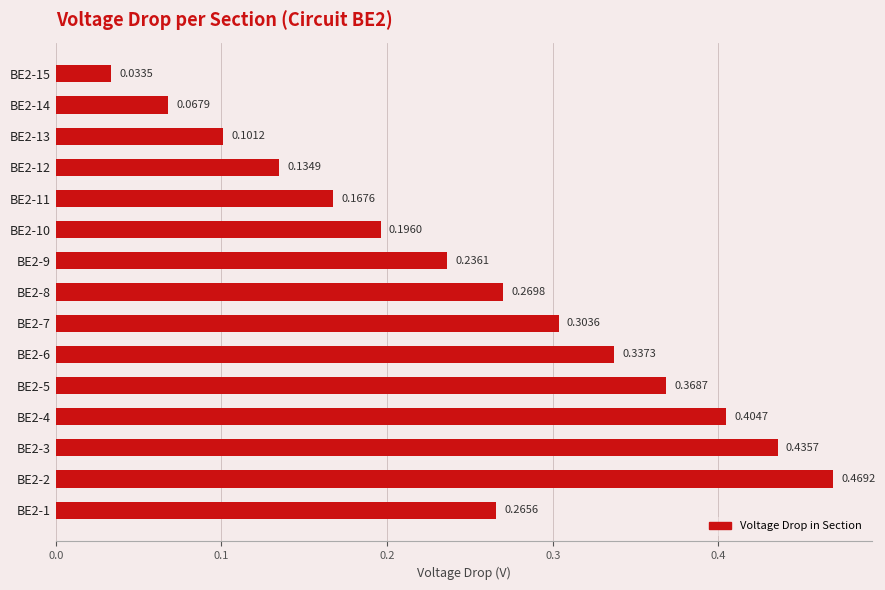

What is the change in value from BE2-14 to BE2-6?

+0.3